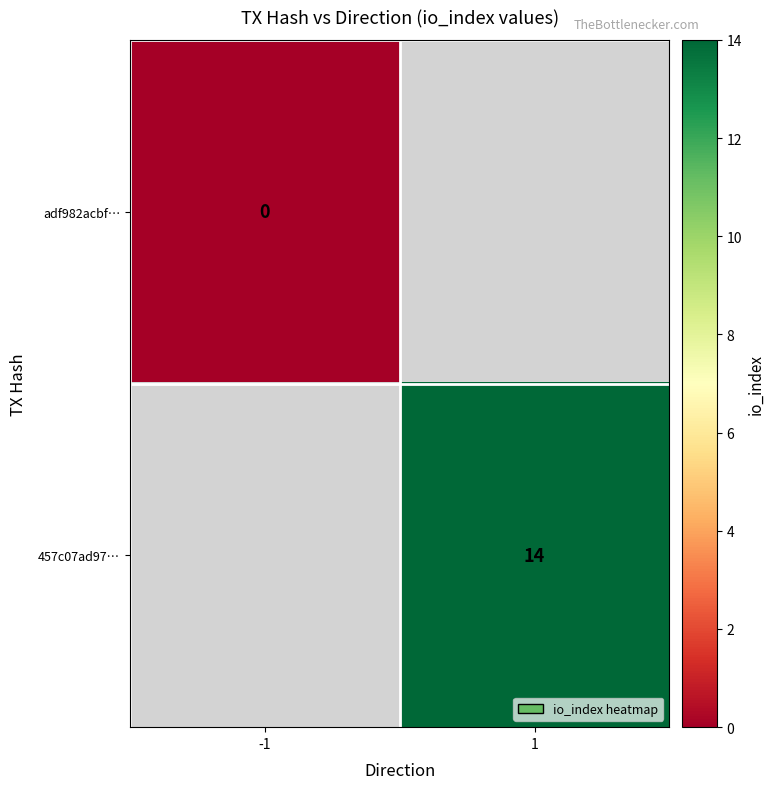

Between 1 and -1, which is larger?

-1